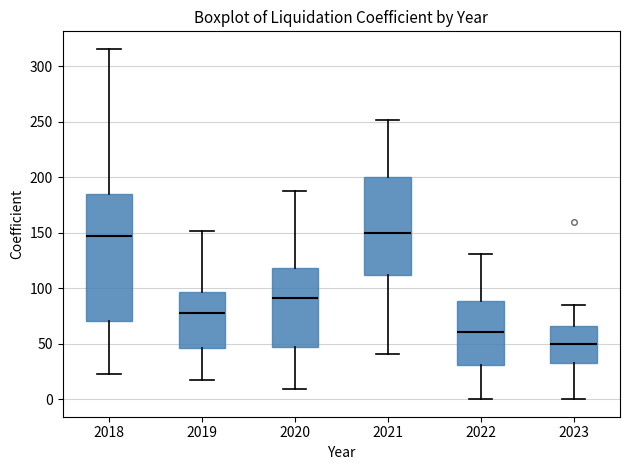

Where does the lower whisker of the box at x = 2019 end on the y-axis? The values are not printed on the chart, so give them approximately, as read against the axis.

15